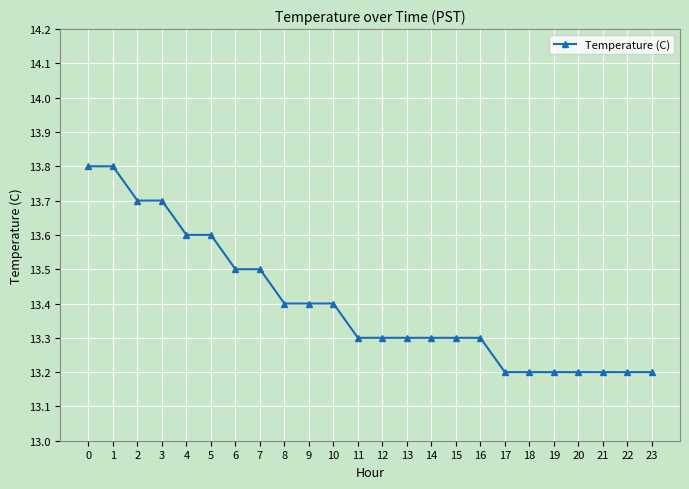

Is it true that the value at 21 is 13.2?

True